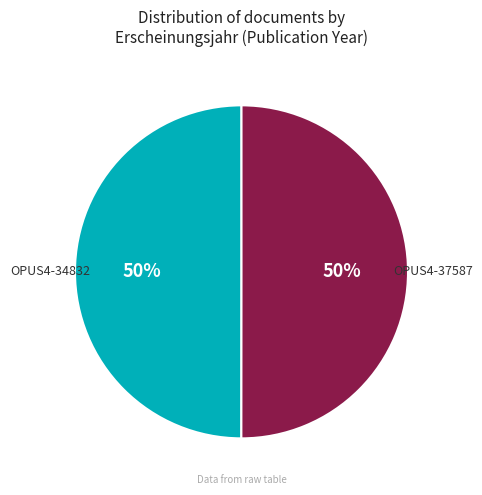

Approximately how many times larger is the value at OPUS4-34832 compared to OPUS4-37587?

1.0